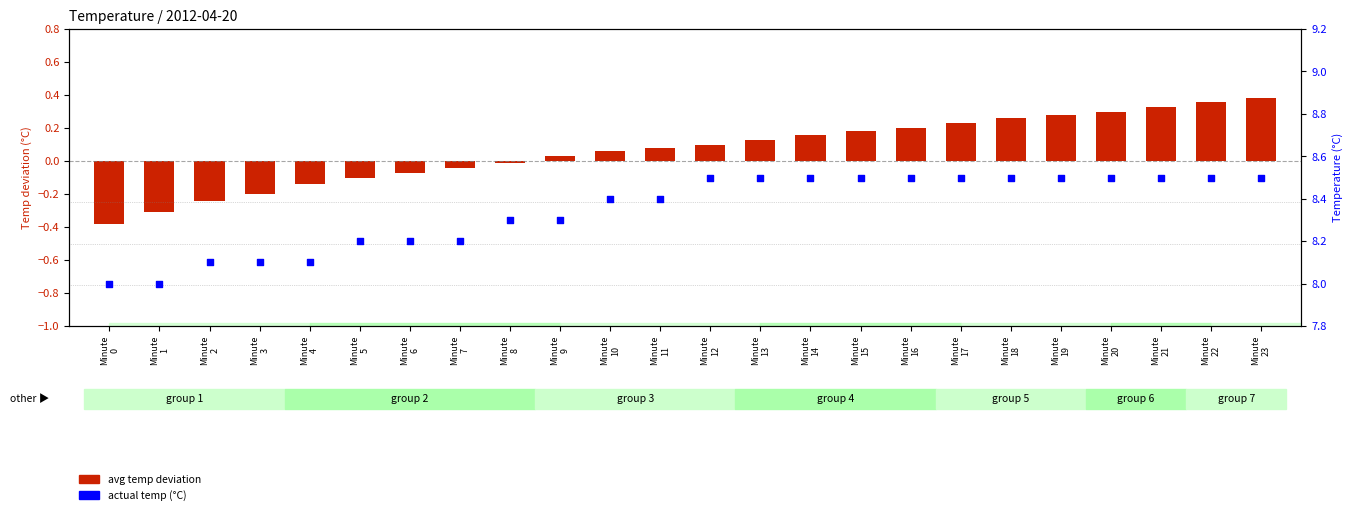

Which series reaches the minimum Y coordinate?

avg temp deviation